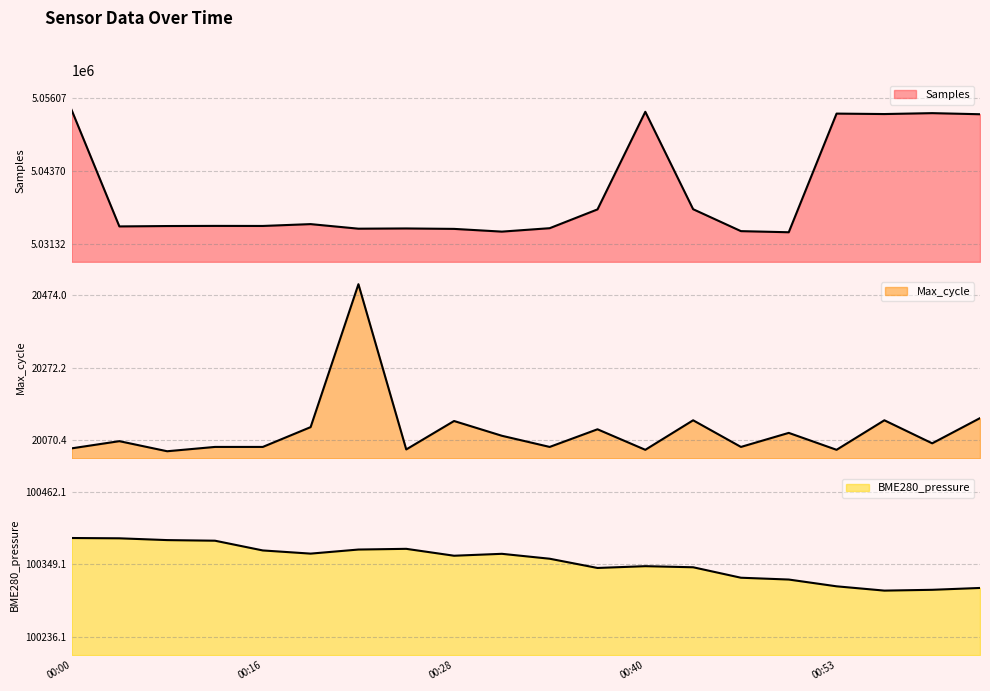

What is the average value of the Max_cycle series?

20097.7